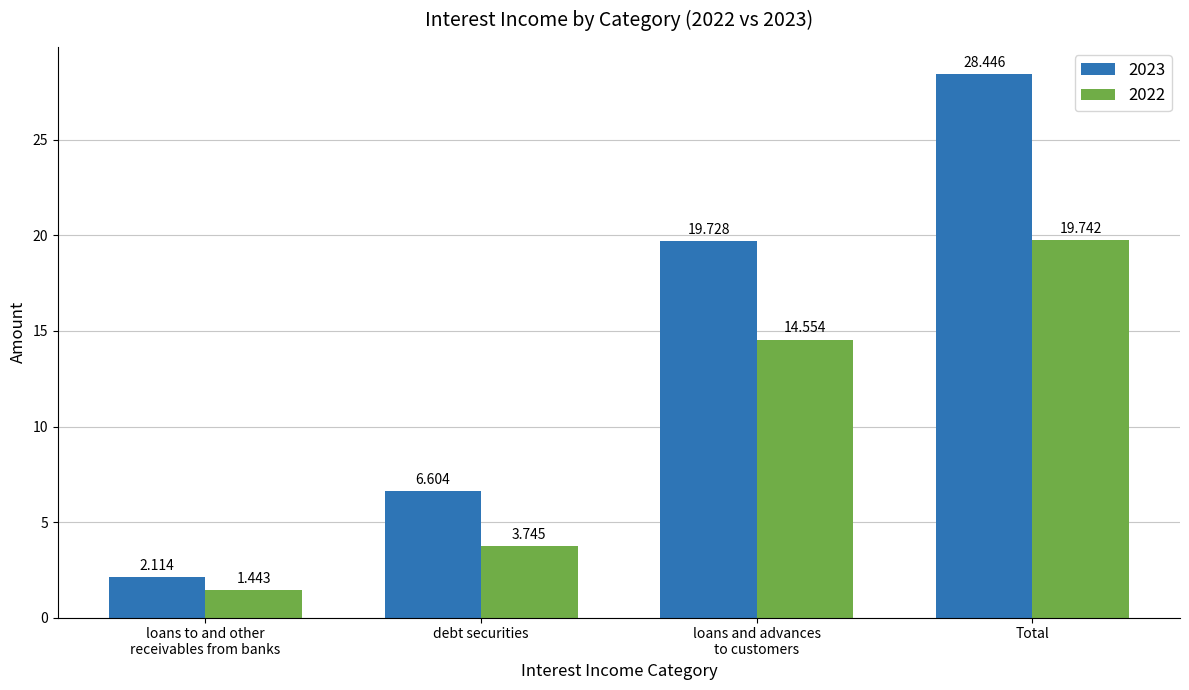

What is the highest value of the 2023 series?

28.4